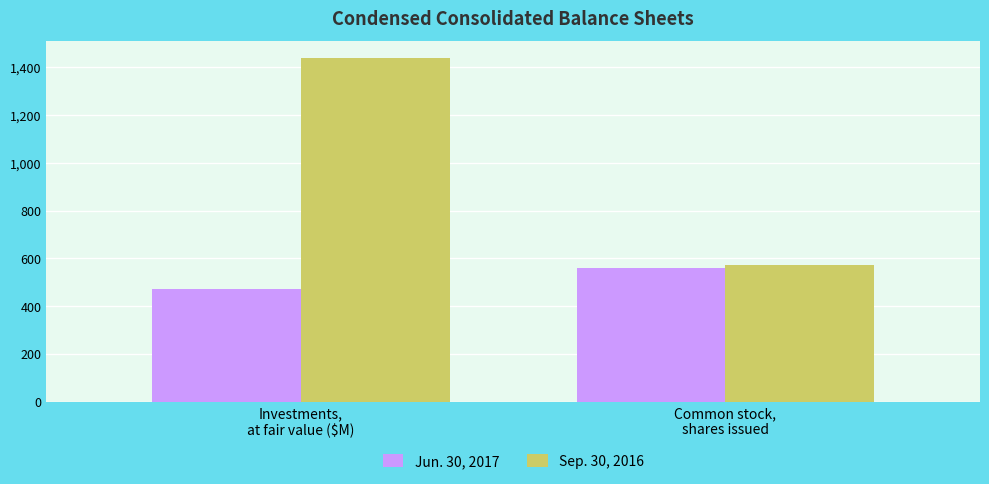

True or false: Jun. 30, 2017 has a value of 184.9 at Investments,
at fair value ($M).

False